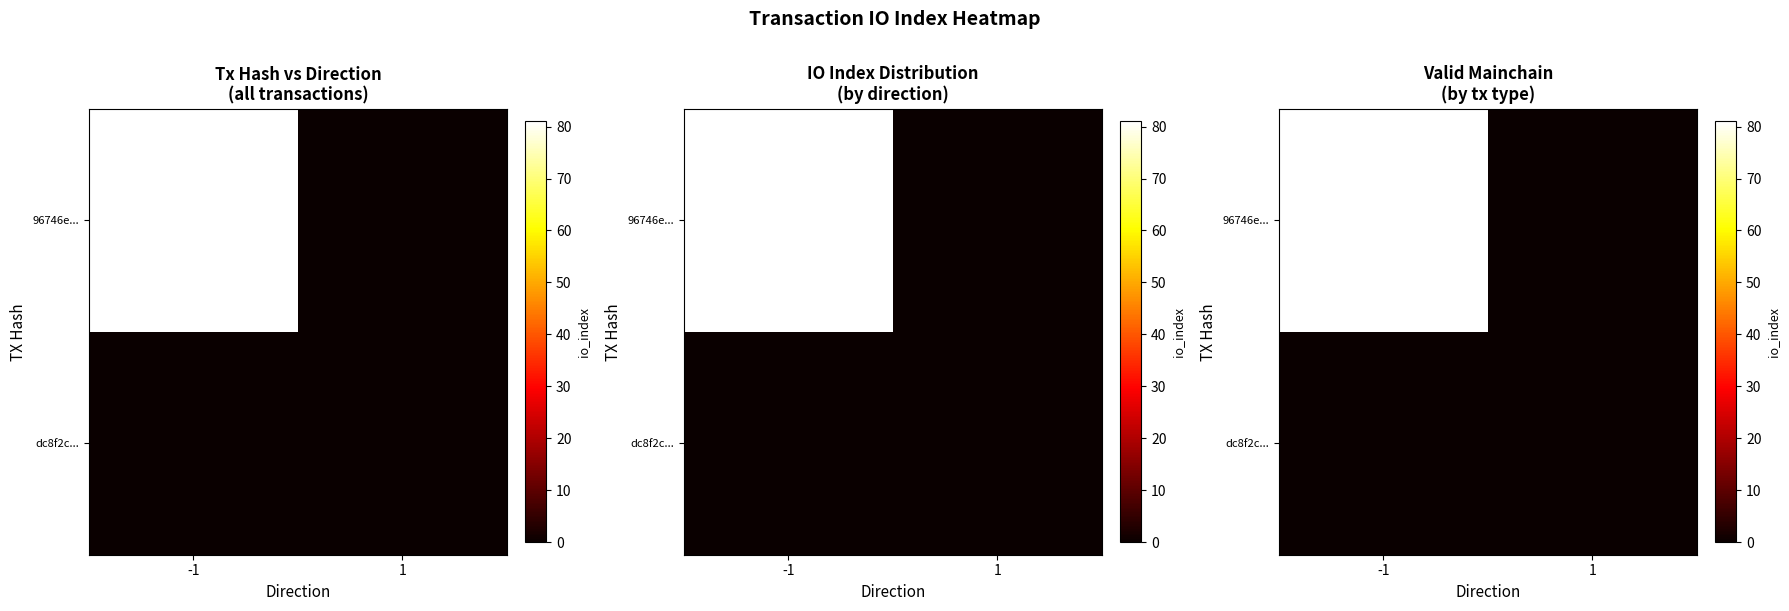

List the series in order of their peak value, lowest first.

dc8f2c..., 96746e...